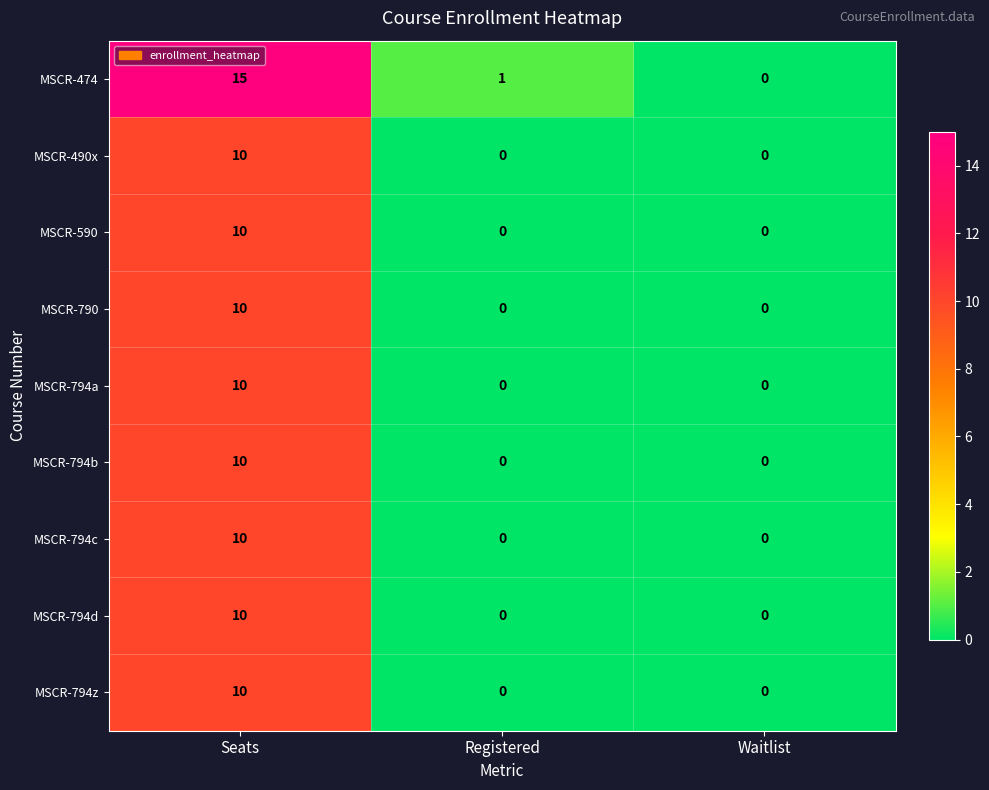

Between Seats and Waitlist, which series saw the biggest shift?

MSCR-474